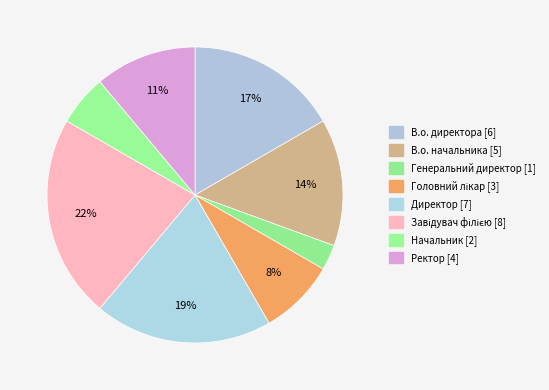

Does any single category account for the majority?

No